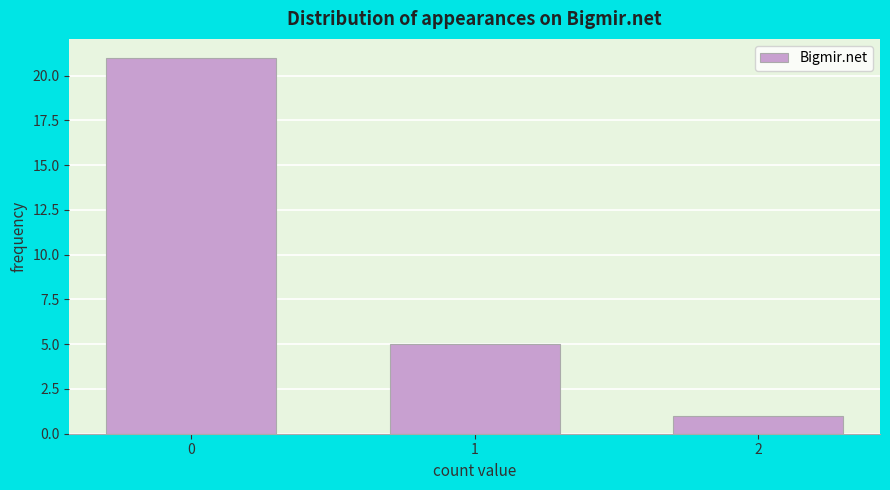

Reading left to right, what are all the values shown in this chart?

0=21	1=5	2=1